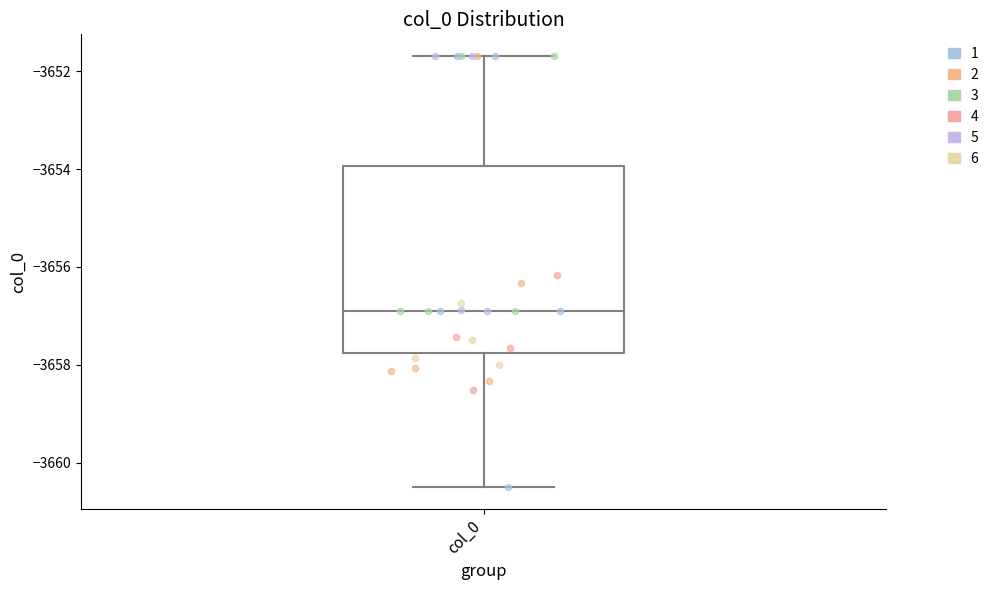

Read this box plot against the y-axis: the position of the median line, the range covered by the box, and the ends of both whiskers. The values are not printed on the chart, so give them approximately, as read against the axis.

median -3657.0, box -3657.8 to -3654.0, whiskers -3660.4 to -3651.6